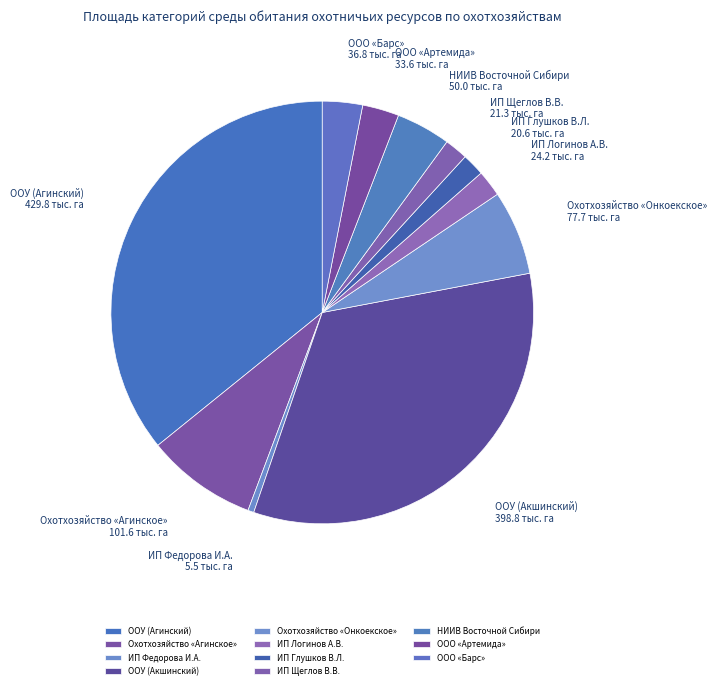

Is ООУ (Агинский) the majority of the pie?

No